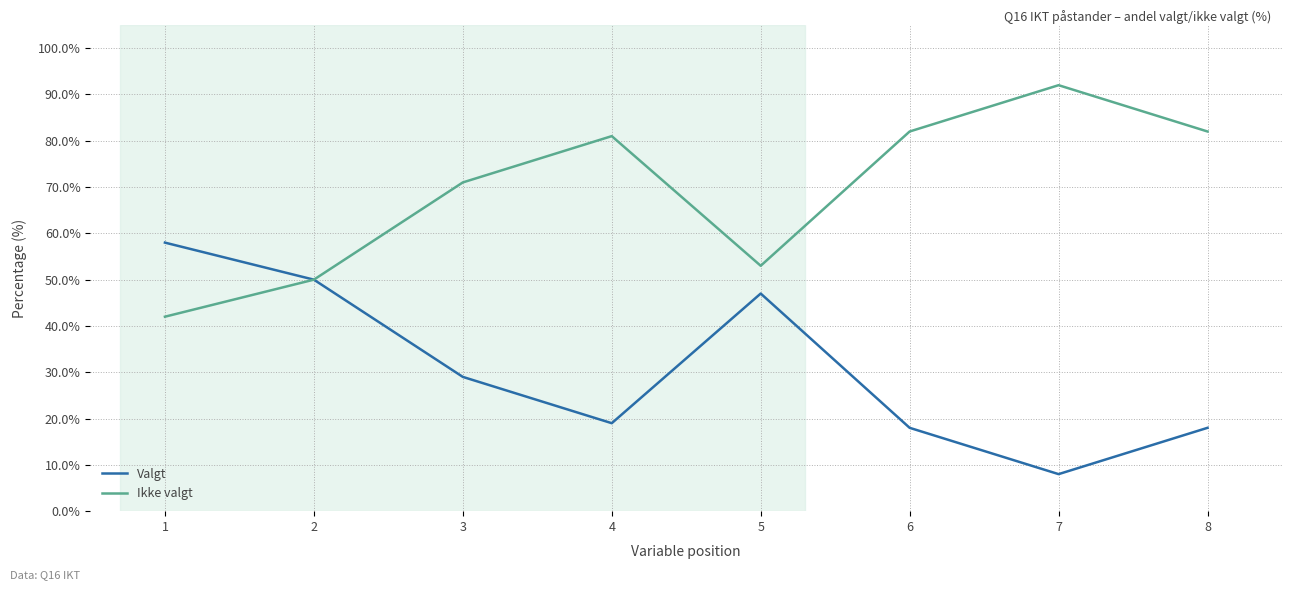

Which series has the largest total across all categories?

Ikke valgt